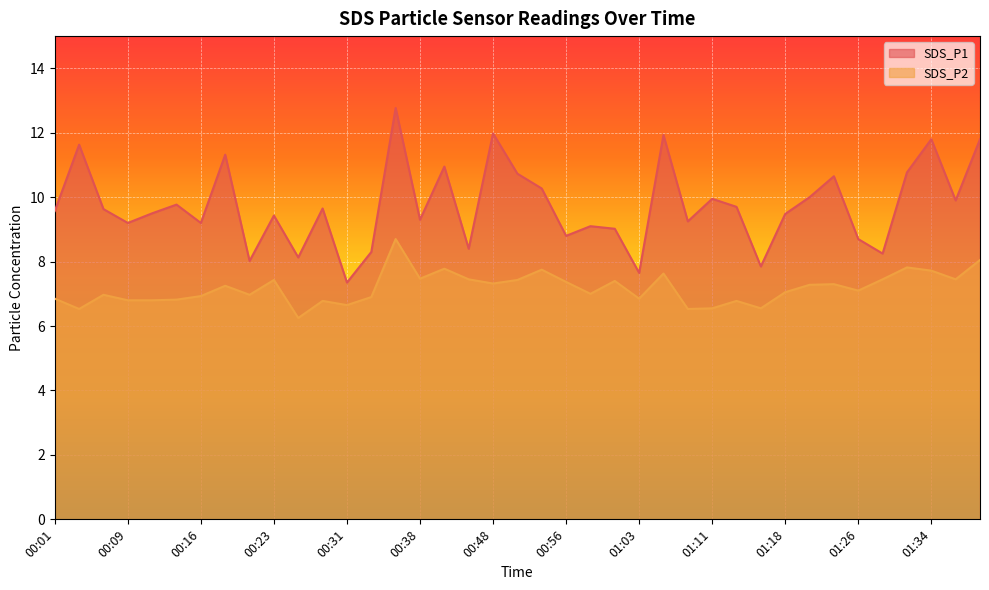

At which label is SDS_P1 closest to 10?

01:21